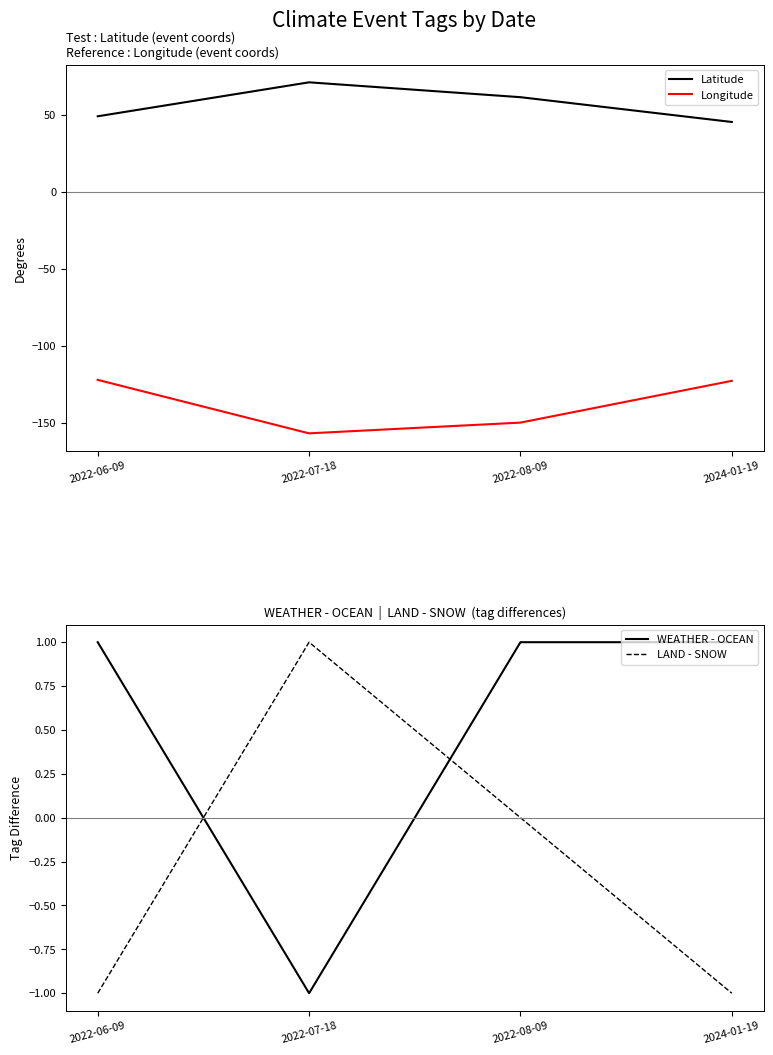

What is the maximum value shown in the chart?

71.3